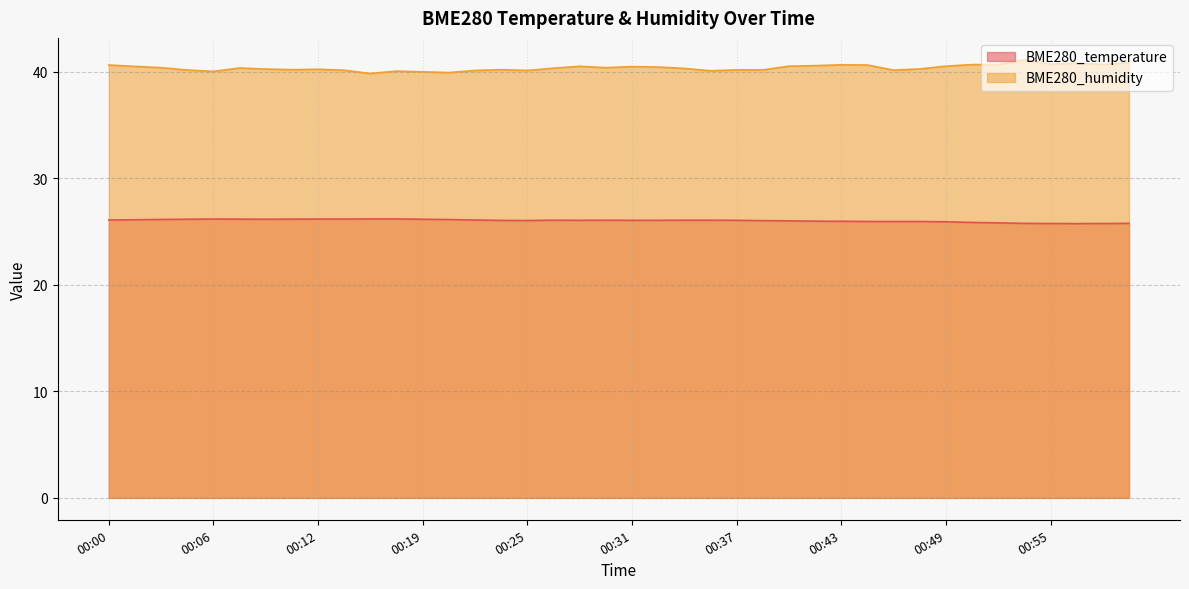

Reading left to right, transcribe all the data shown in this chart.

BME280_temperature: 00:00=26.1	00:01=26.1	00:03=26.1	00:05=26.2	00:06=26.2	00:08=26.2	00:09=26.2	00:11=26.2	00:12=26.2	00:14=26.2	00:15=26.2	00:17=26.2	00:19=26.2	00:20=26.1	00:22=26.1	00:23=26.1	00:25=26.0	00:26=26.1	00:28=26.1	00:29=26.1	00:31=26.1	00:32=26.1	00:34=26.1	00:35=26.1	00:37=26.1	00:38=26.0	00:40=26.0	00:41=26.0	00:43=26.0	00:44=25.9	00:46=25.9	00:47=25.9	00:49=25.9	00:50=25.9	00:52=25.8	00:54=25.8	00:55=25.8	00:57=25.8	00:58=25.8	01:00=25.8
BME280_humidity: 00:00=40.6	00:01=40.5	00:03=40.4	00:05=40.2	00:06=40.0	00:08=40.4	00:09=40.3	00:11=40.2	00:12=40.2	00:14=40.1	00:15=39.8	00:17=40.1	00:19=40.0	00:20=39.9	00:22=40.1	00:23=40.2	00:25=40.1	00:26=40.3	00:28=40.5	00:29=40.4	00:31=40.5	00:32=40.5	00:34=40.3	00:35=40.1	00:37=40.2	00:38=40.2	00:40=40.5	00:41=40.6	00:43=40.7	00:44=40.6	00:46=40.2	00:47=40.3	00:49=40.5	00:50=40.7	00:52=40.7	00:54=41.1	00:55=40.7	00:57=40.8	00:58=40.7	01:00=40.9